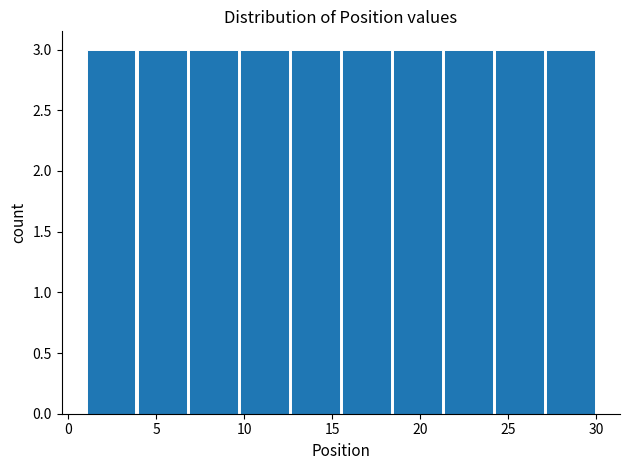

Reading left to right, transcribe this chart: for each bar, give the range it covers on the x-axis and its height. Neither the bar edges nor the heights are printed on the chart, so give them approximately, as read against the axes.

1.0 to 3.9: 3
3.9 to 6.8: 3
6.8 to 9.7: 3
9.7 to 12.6: 3
12.6 to 15.5: 3
15.5 to 18.4: 3
18.4 to 21.3: 3
21.3 to 24.2: 3
24.2 to 27.1: 3
27.1 to 30.0: 3